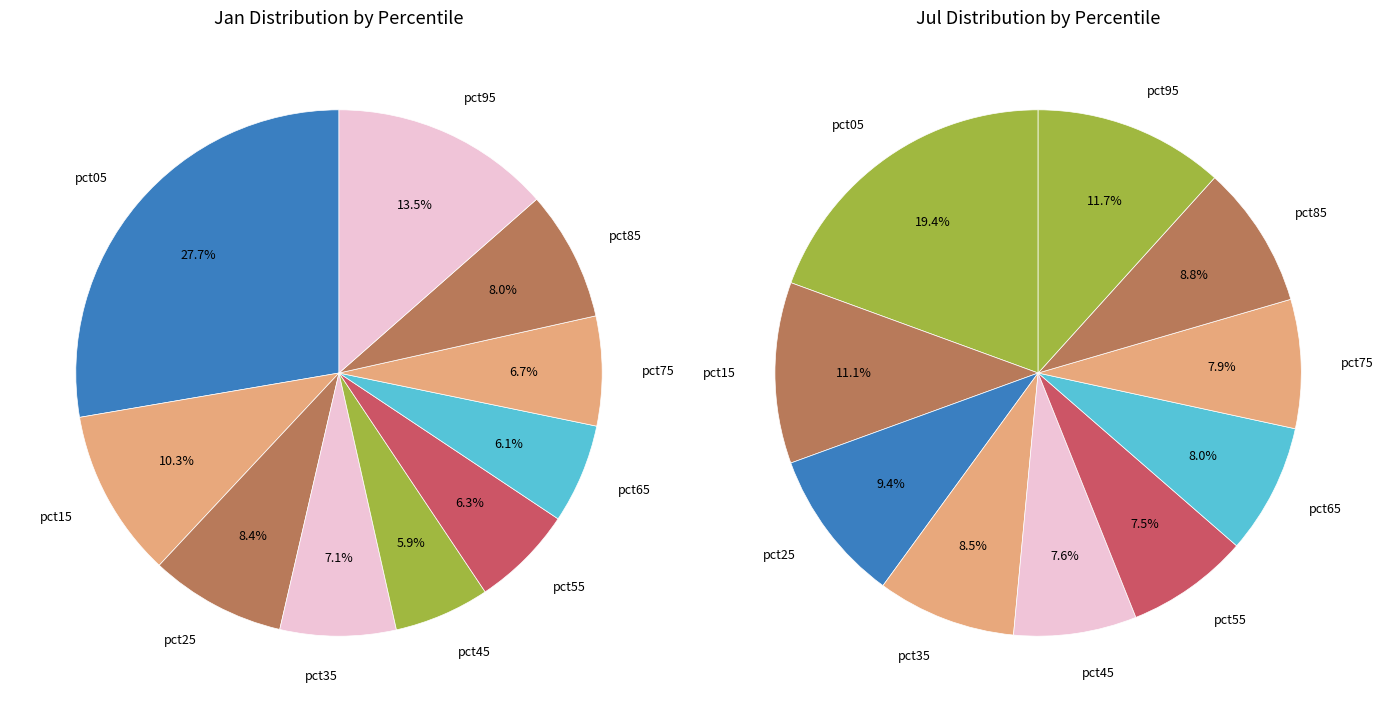

Rank the series by their average value, from highest to lowest.

values_jul, values_jan